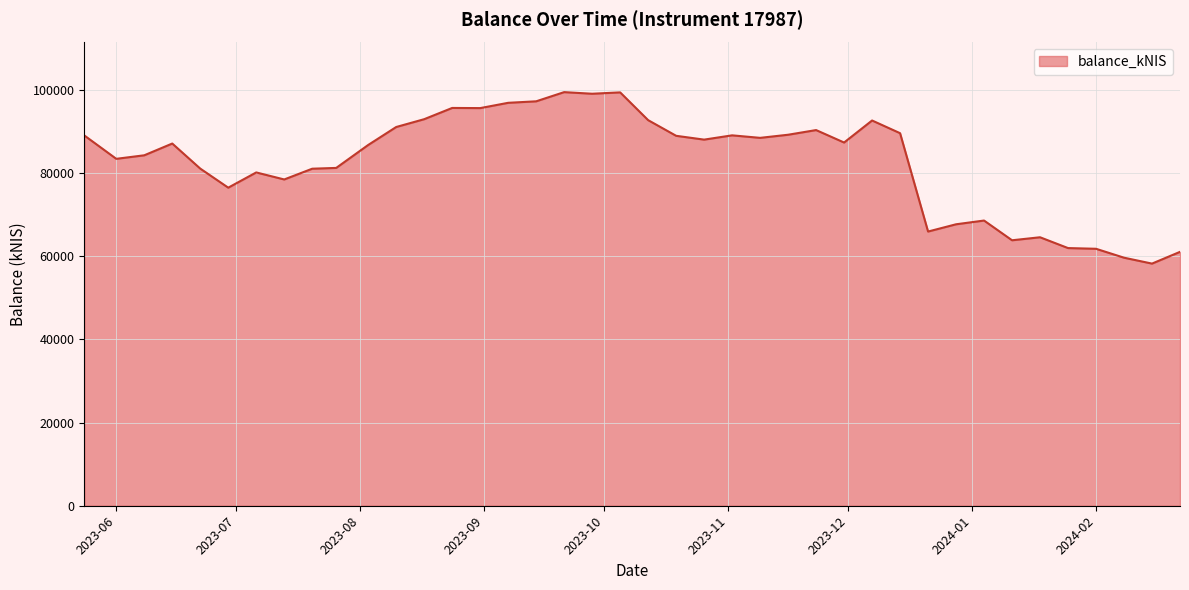

What is the smallest value displayed?

58196.2